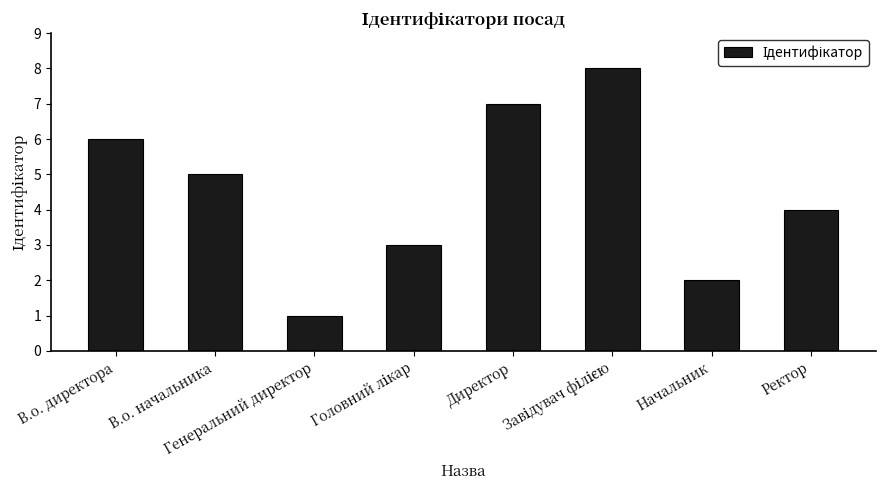

What is the greatest value displayed?

8